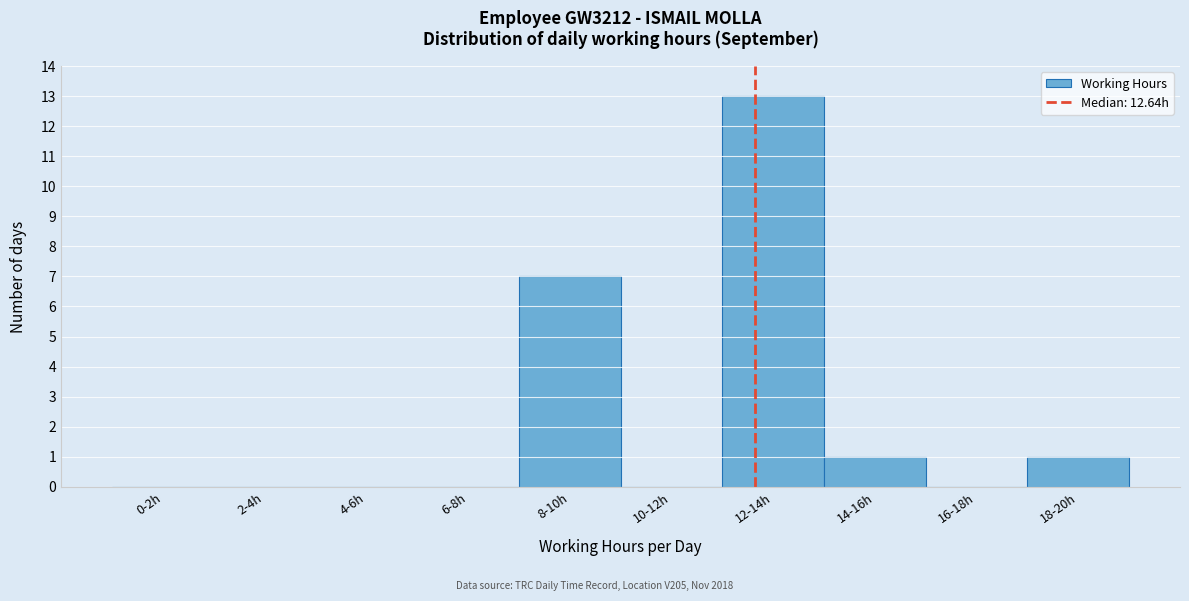

Reading left to right, transcribe all the data shown in this chart.

0-2h=0	2-4h=0	4-6h=0	6-8h=0	8-10h=7	10-12h=0	12-14h=13	14-16h=1	16-18h=0	18-20h=1